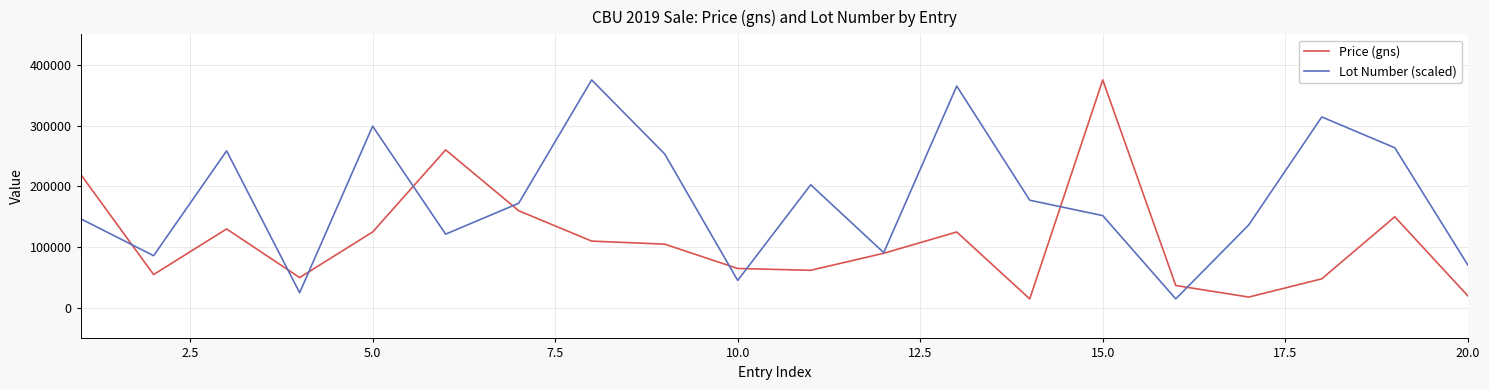

Which series has the largest total across all categories?

Lot Number (scaled)